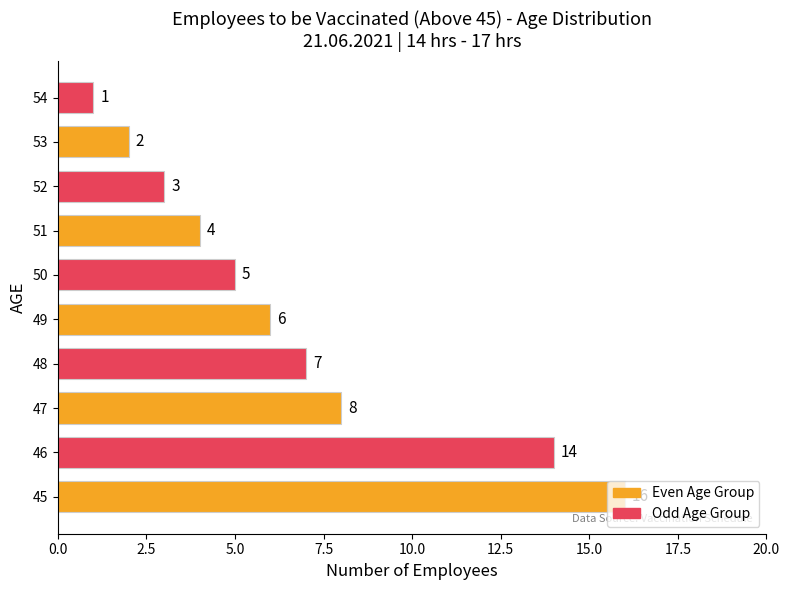

Count the number of data series in this chart.

1